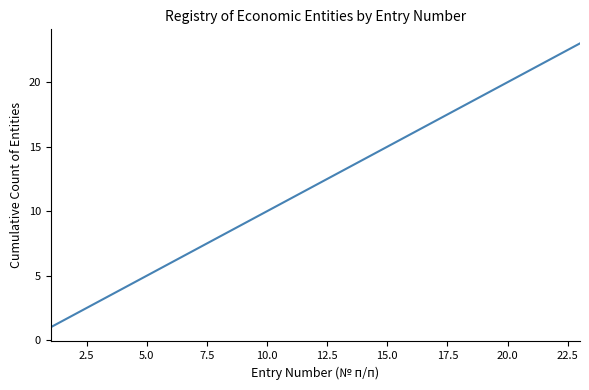

What is the difference between the second highest and second lowest values?

20